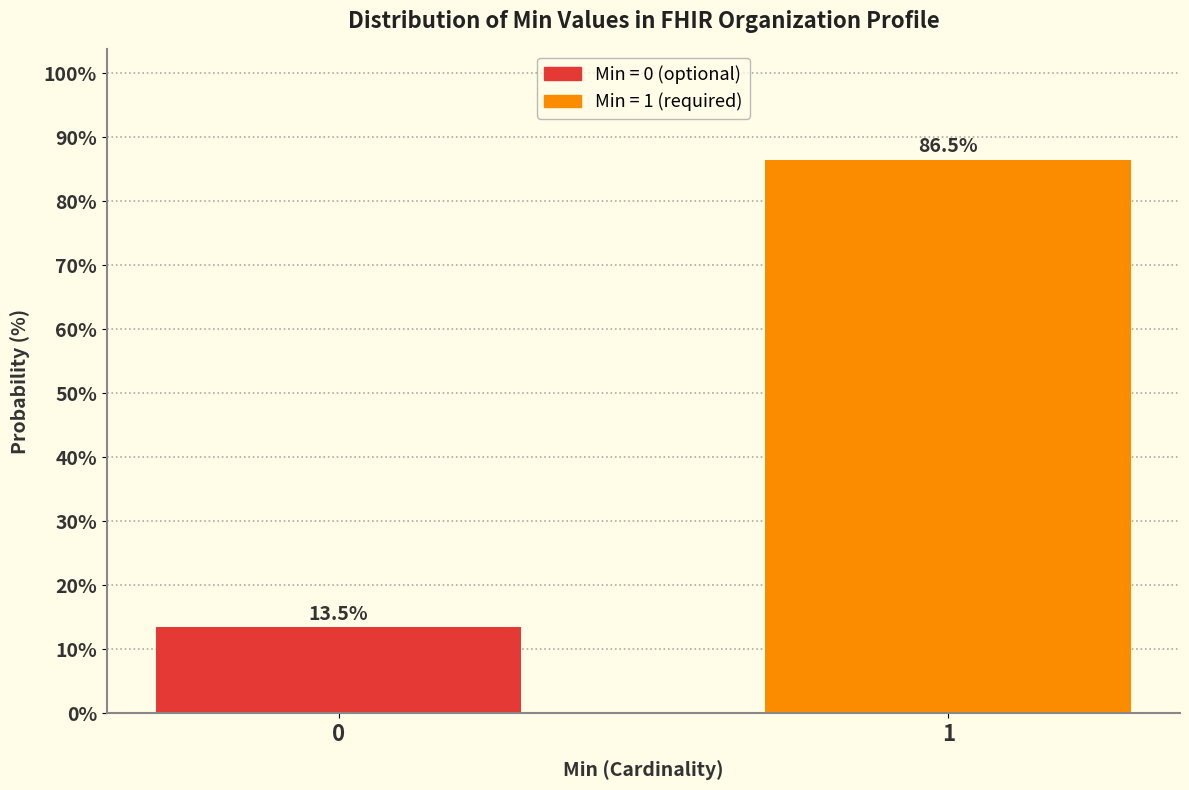

Reading left to right, extract all data points from this chart.

13.5	86.5